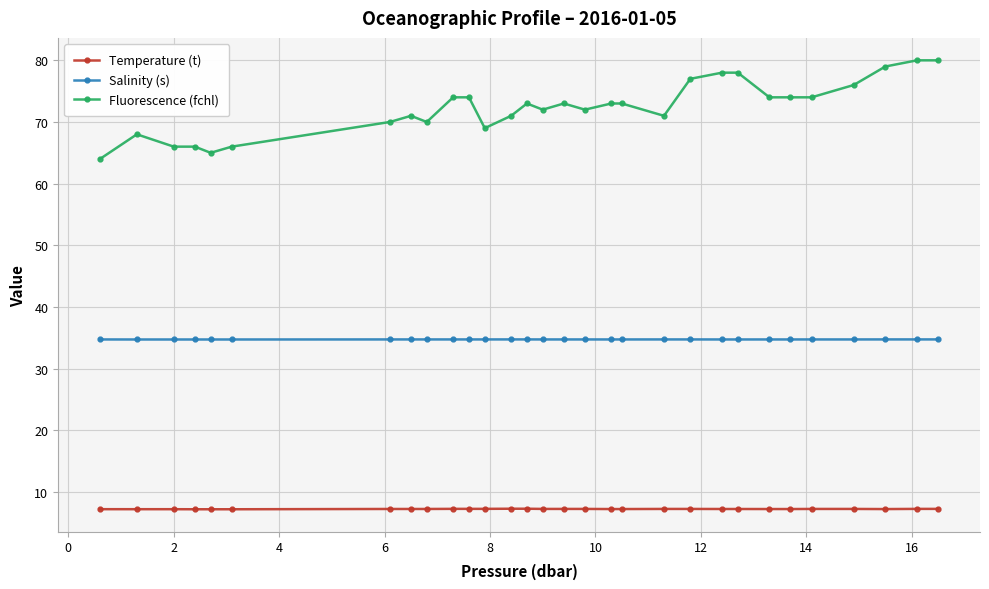

Rank the series by their maximum value, from lowest to highest.

Temperature (t), Salinity (s), Fluorescence (fchl)